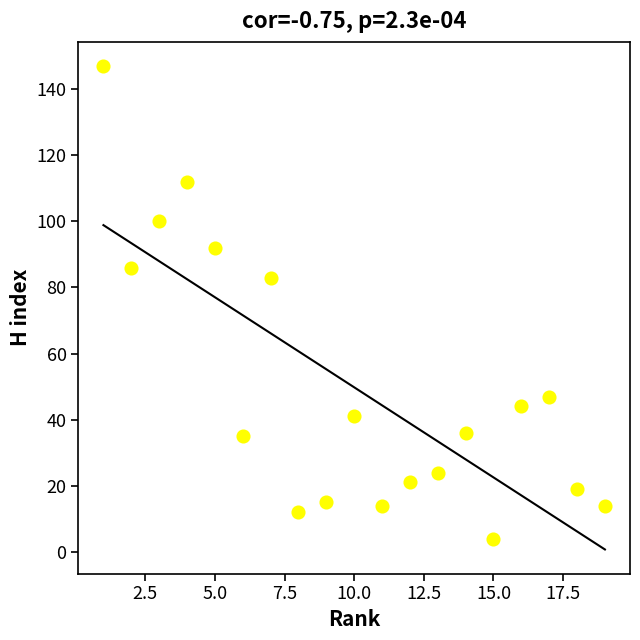

What Y value in the scatter plot is closest to 75?

83